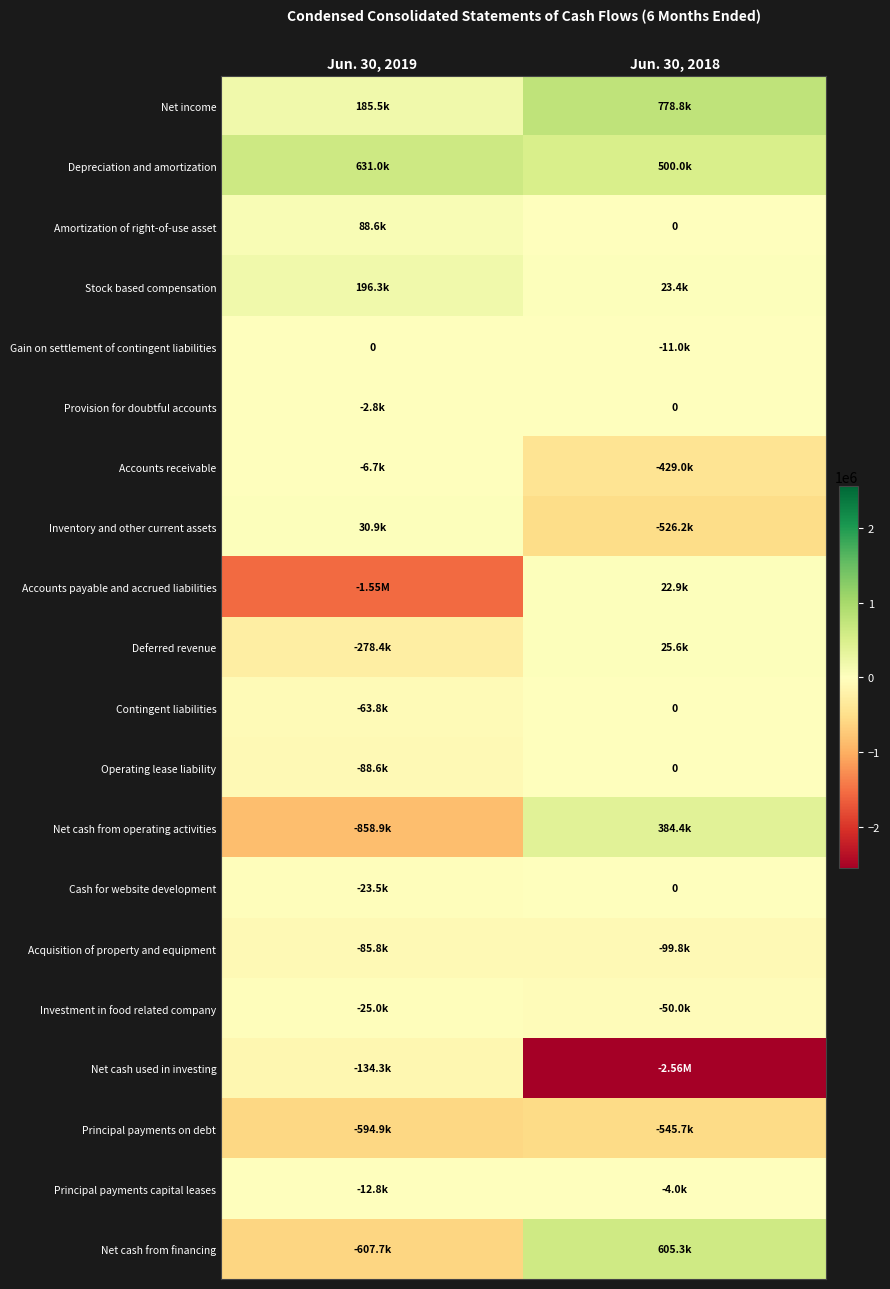

Which category has the lowest value in the Gain on settlement of contingent liabilities series?

Jun. 30, 2018